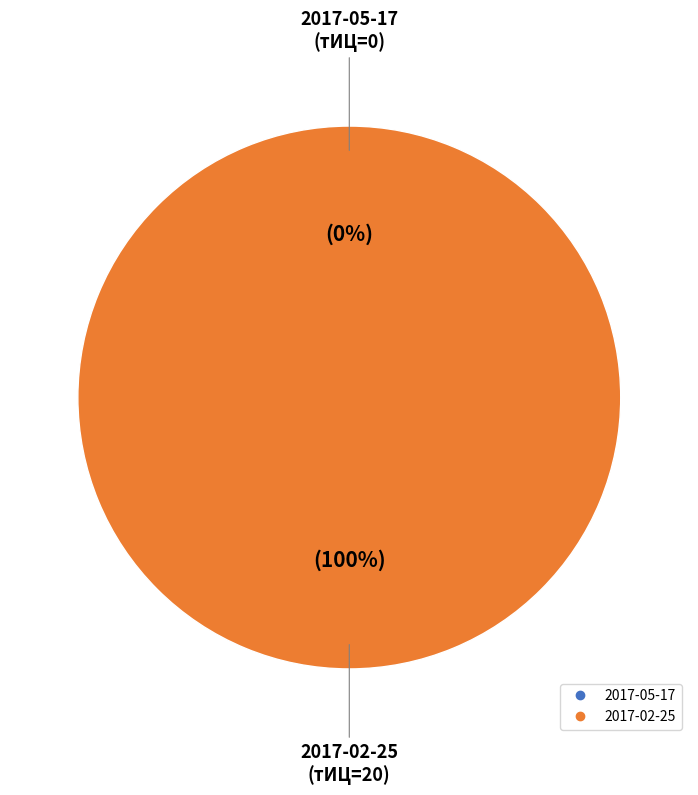

Which category has the smallest portion of the pie?

2017-05-17